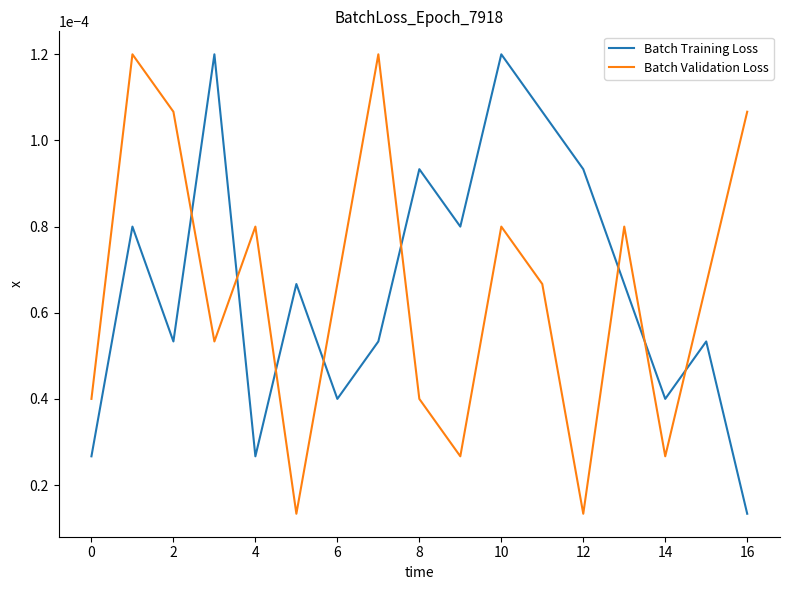

How many intersections are there between Batch Training Loss and Batch Validation Loss?

8